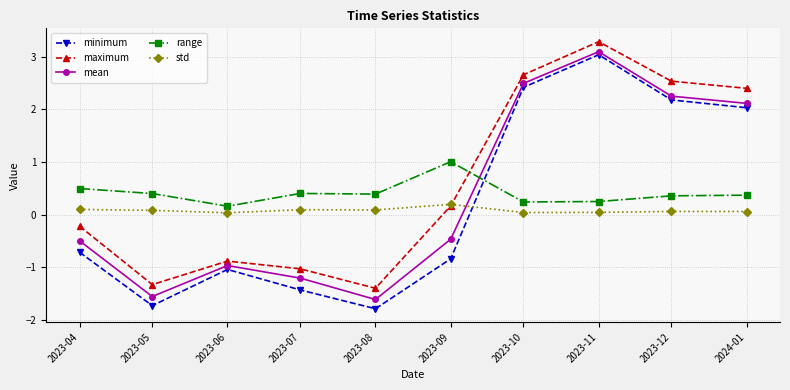

The range series shows 0.4 at 2023-05. True or false?

True